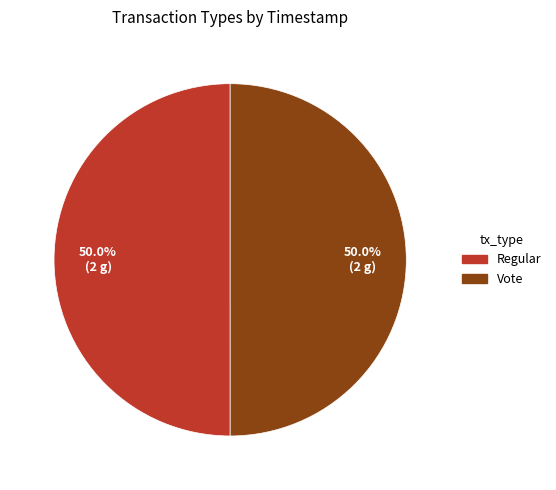

To the nearest percent, what portion does Regular represent?

50%